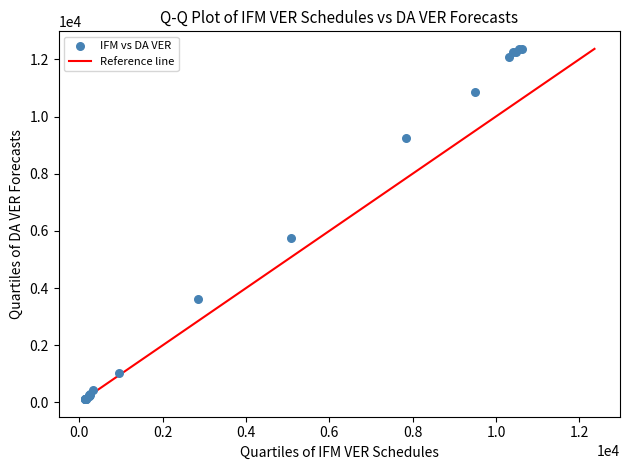

What Y value in the scatter plot is closest to 6240?

5758.4